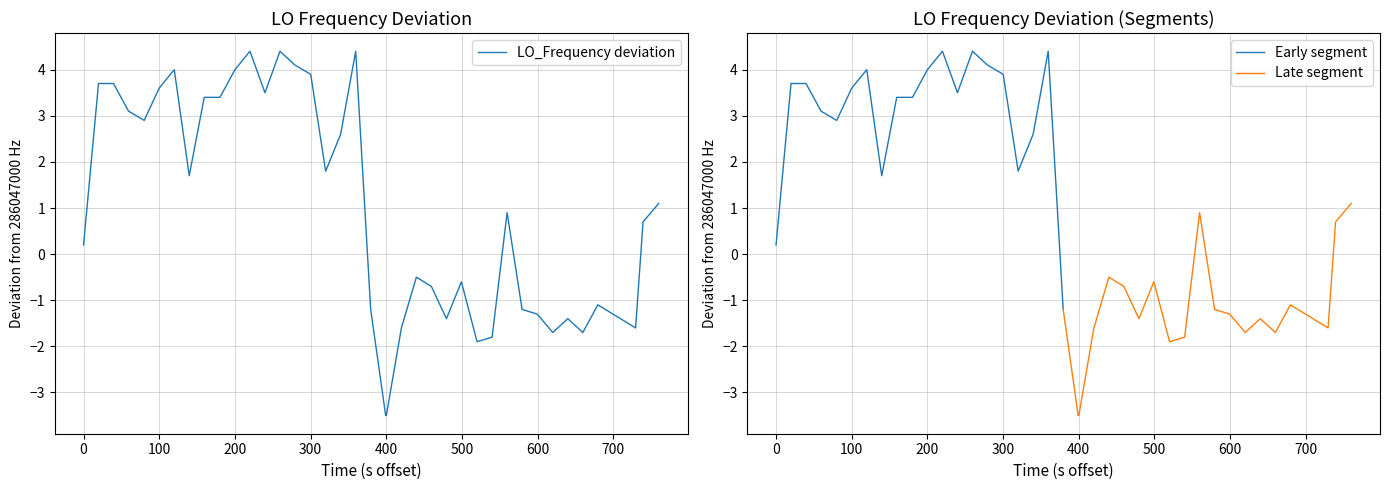

How many values exceed 1?

20